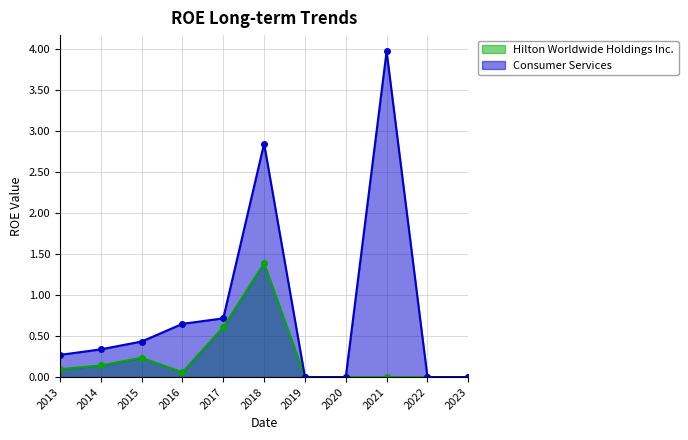

Which category has the highest value across all series?

2021